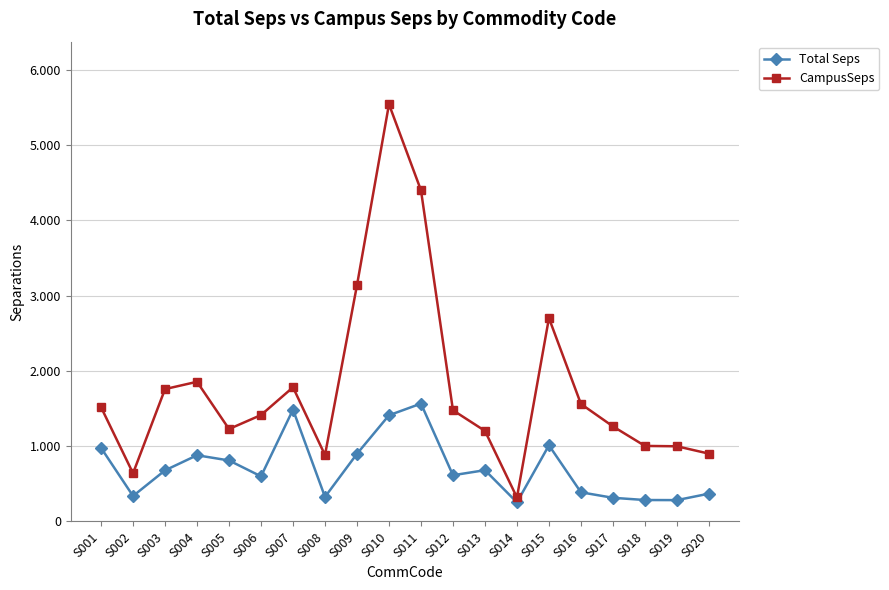

At which category does CampusSeps reach its first local valley?

S002